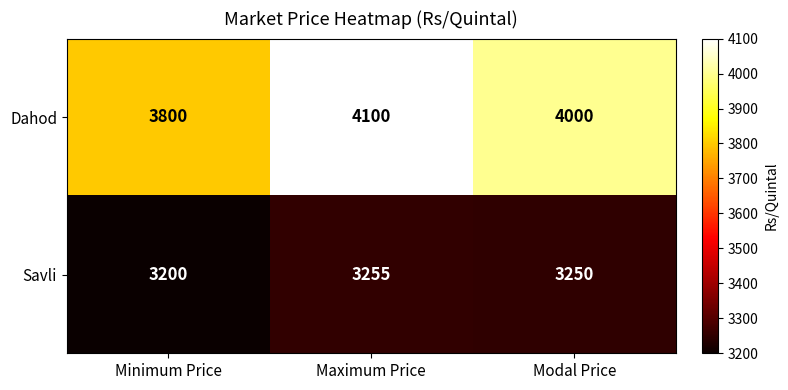

Rank the series by their maximum value, from lowest to highest.

Savli, Dahod